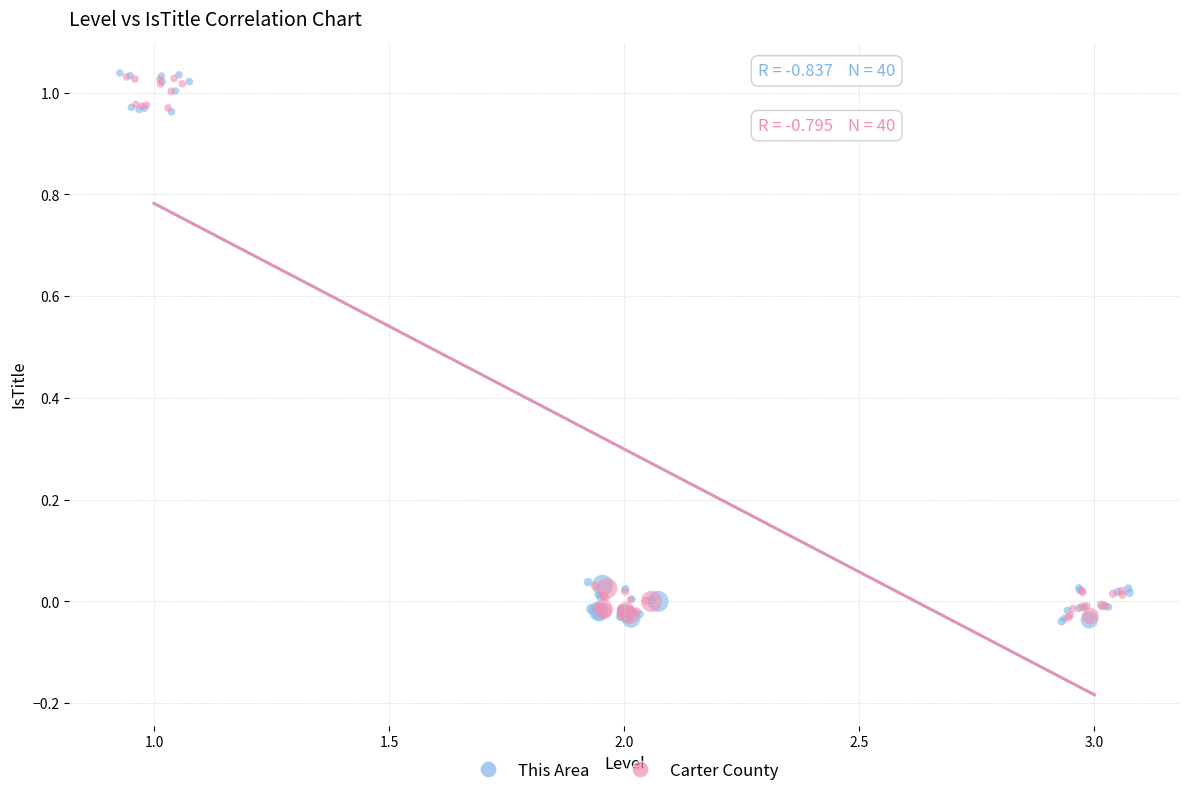

Which series has the widest spread of Y values?

This Area